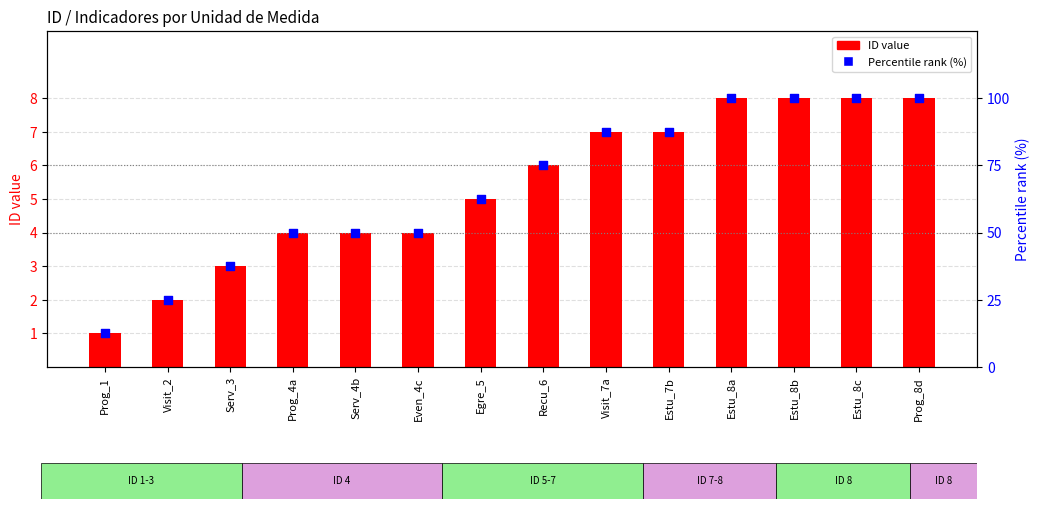

Which series has the largest Y range (max minus min)?

Percentile rank (%)